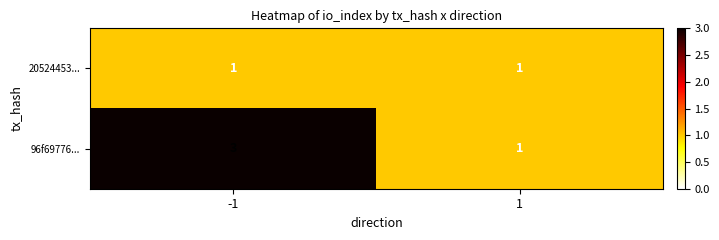

Rank the categories by 96f69776... value from highest to lowest.

-1, 1